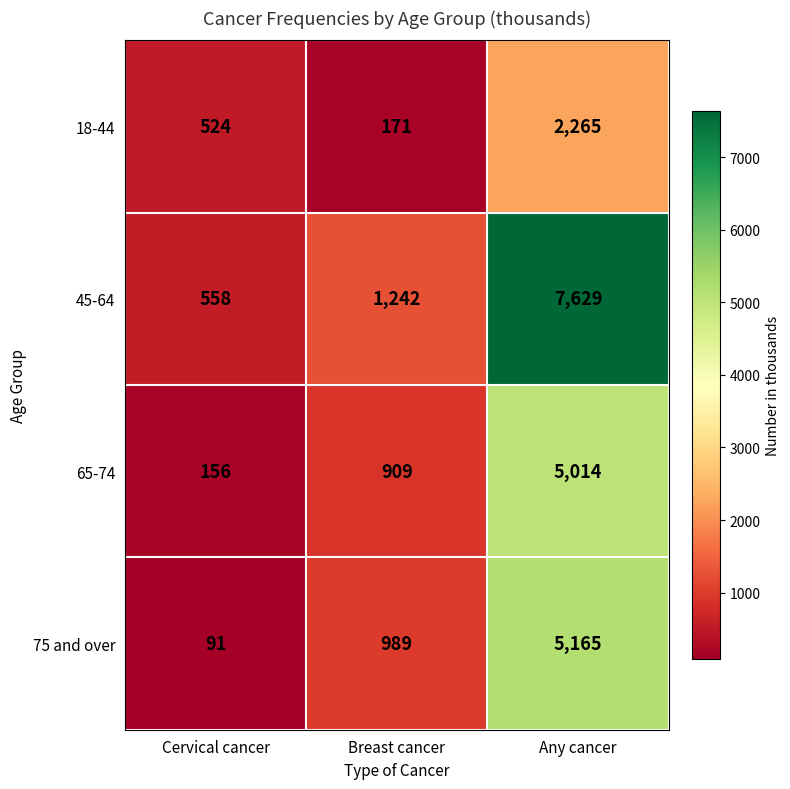

Between Cervical cancer and Breast cancer, which series saw the biggest shift?

75 and over